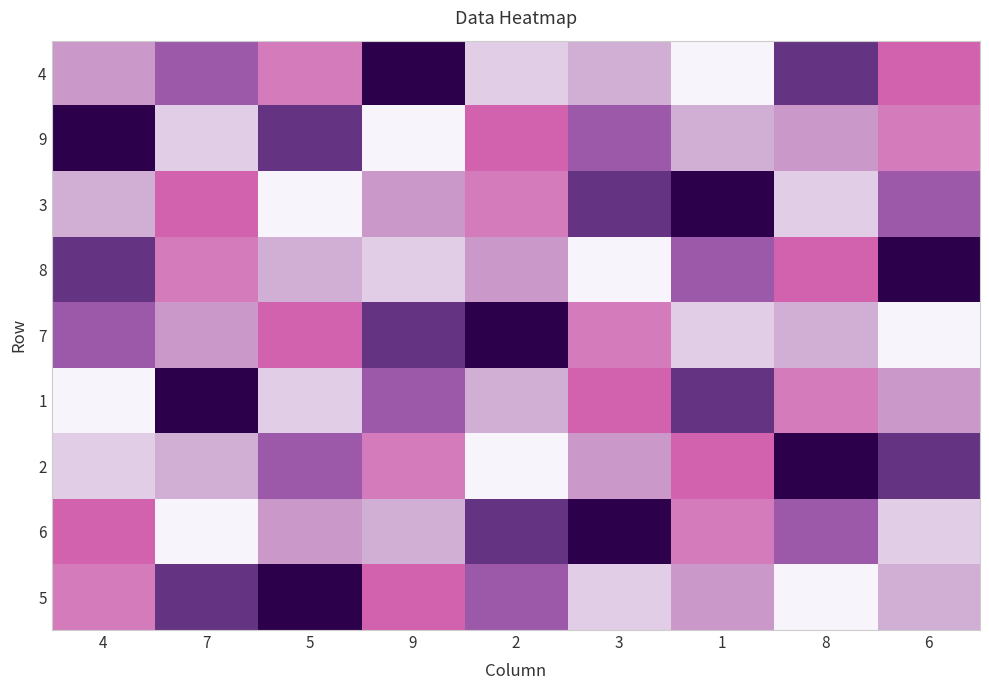

What is the average value of the 7 series?

5